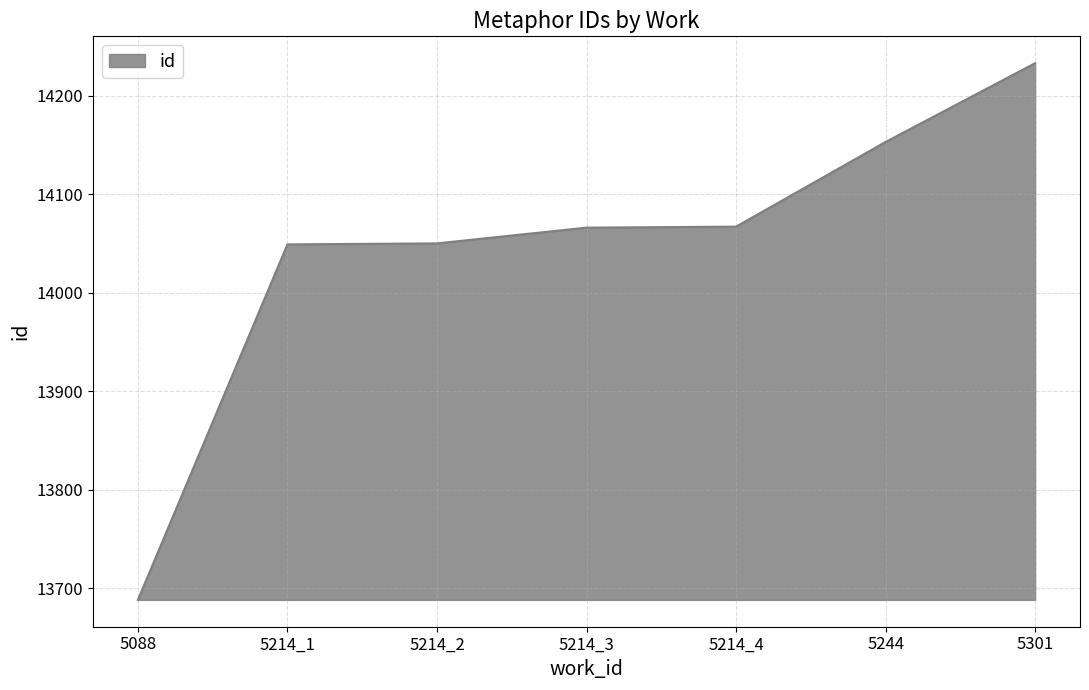

Is it true that the value at 5301 is 3094?

False